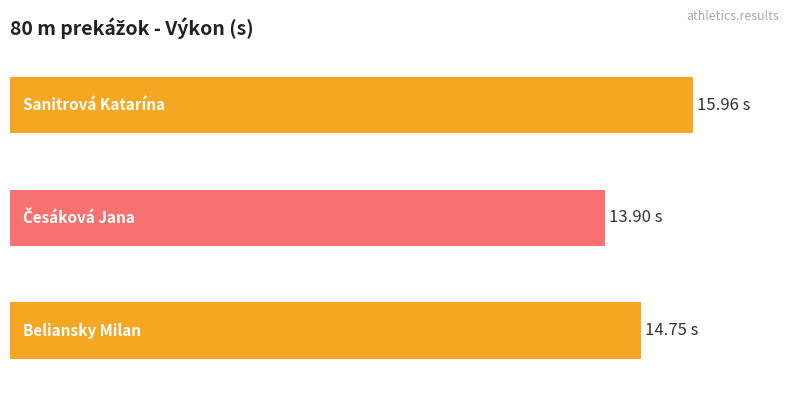

Are the bars horizontal?

Yes